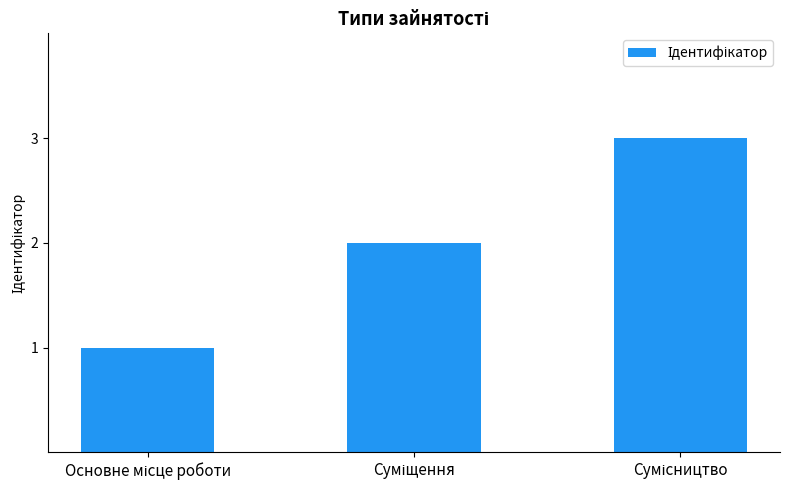

What is the sum of all values?

6